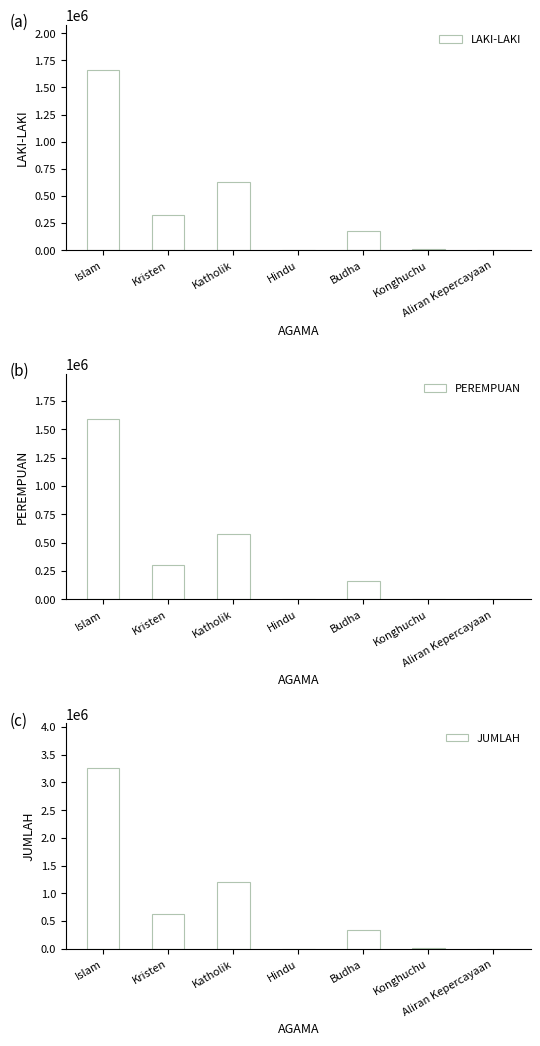

How many values in the LAKI-LAKI series are below 172176?

3